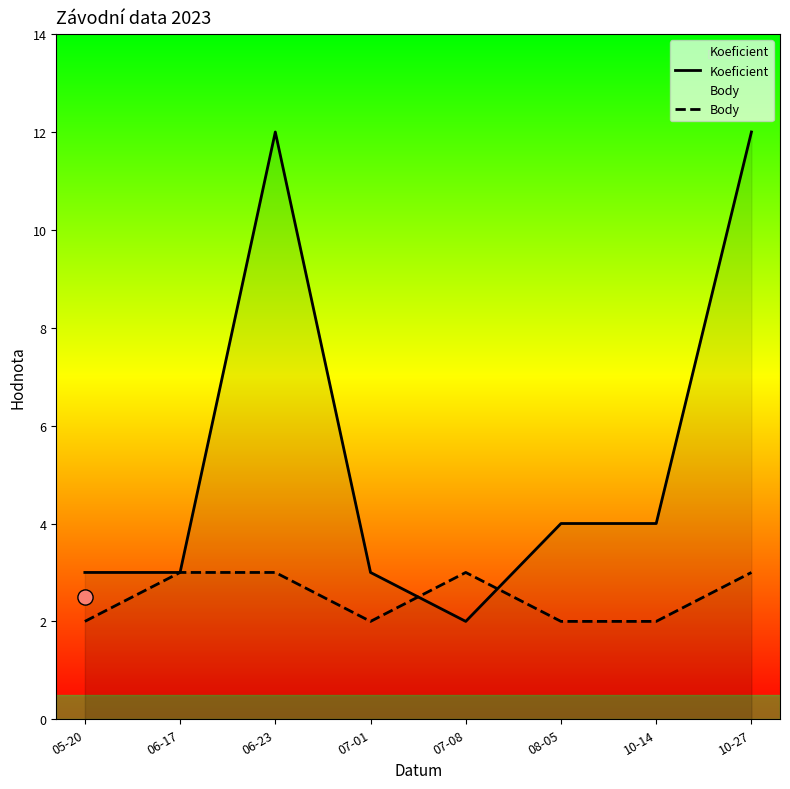

What is the total value across all series at 07-01?

5